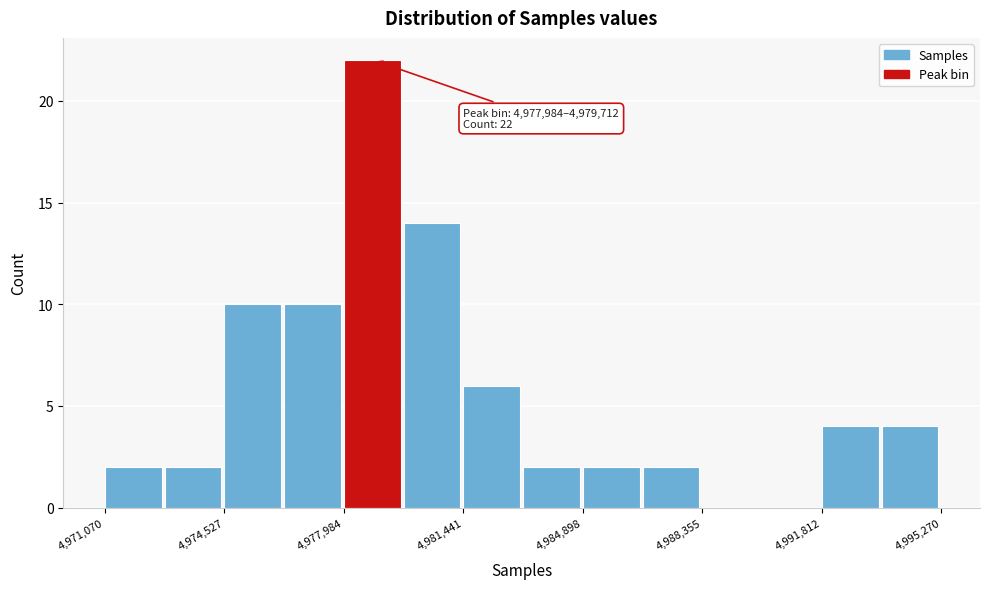

Around what value on the x-axis is the tallest bar? Give the approximate position of its centre, as read against the axis.

4979000